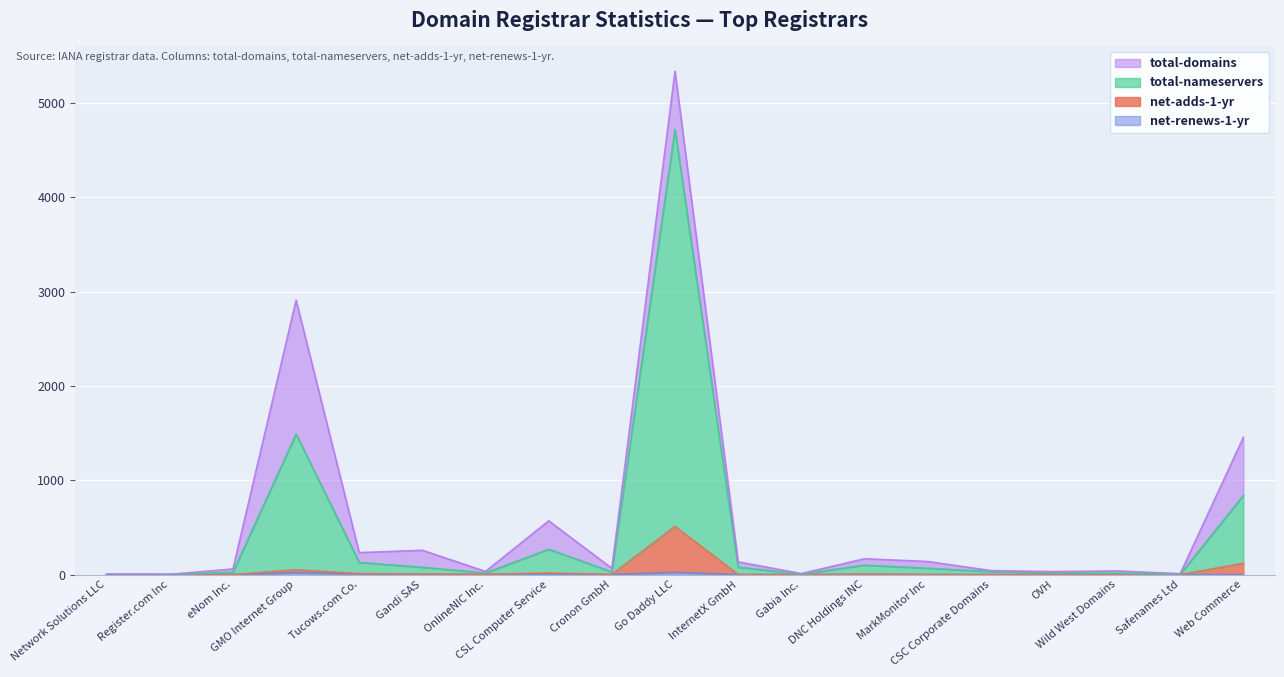

The value of net-adds-1-yr at Web Commerce is 121. True or false?

True